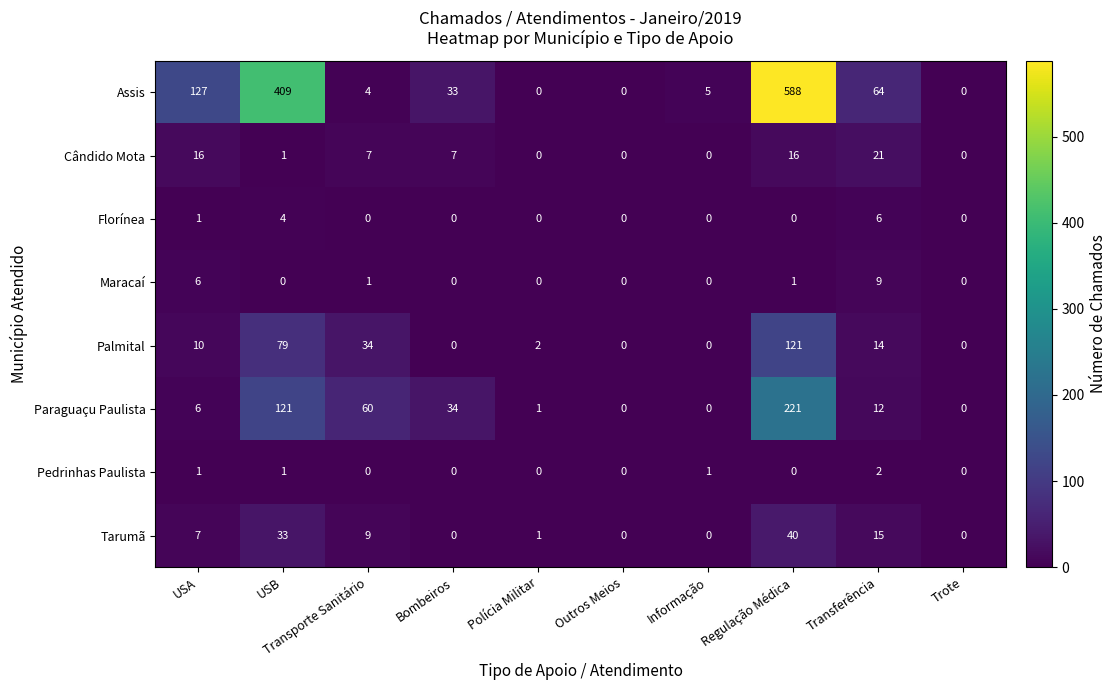

Read the Paraguaçu Paulista value at USB, to the nearest 5.

120